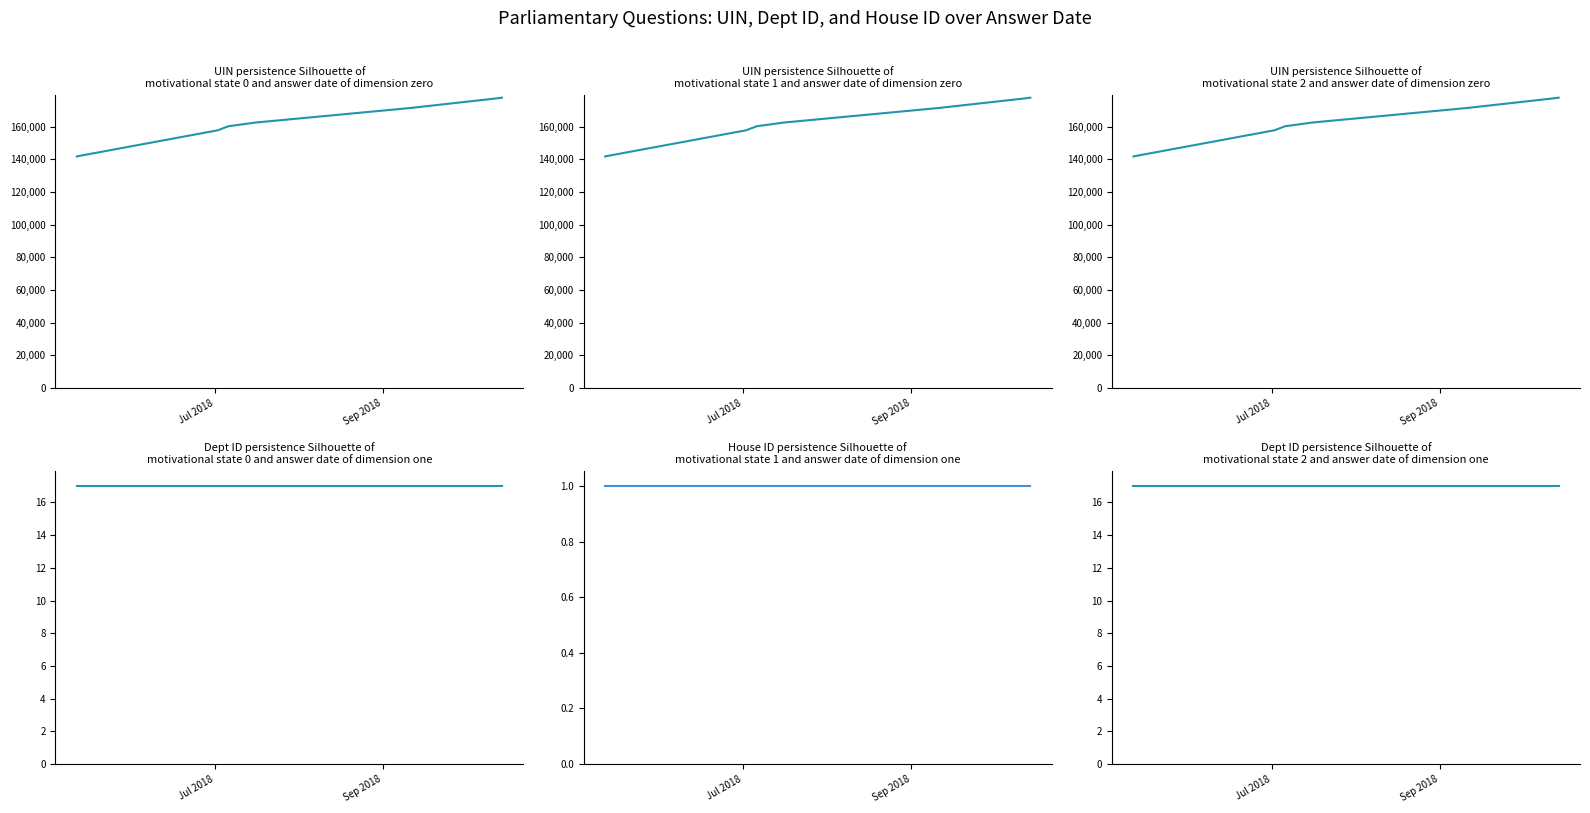

True or false: uin and answering dept id cross at least once.

False